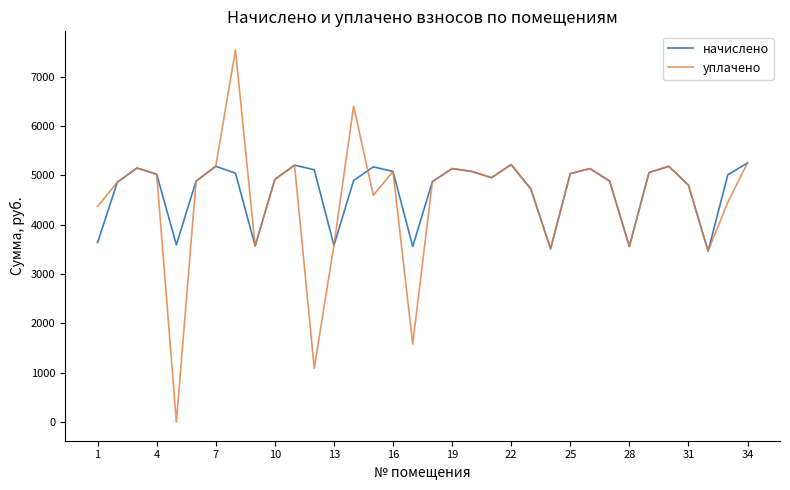

What is the highest value of the начислено series?

5253.1